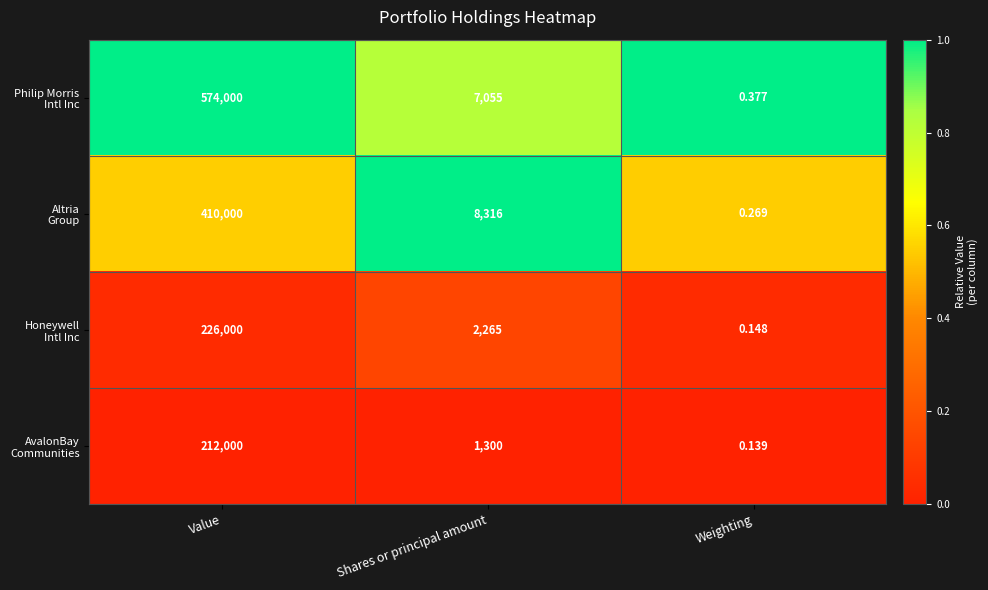

At which category is the sum across all series the highest?

Value